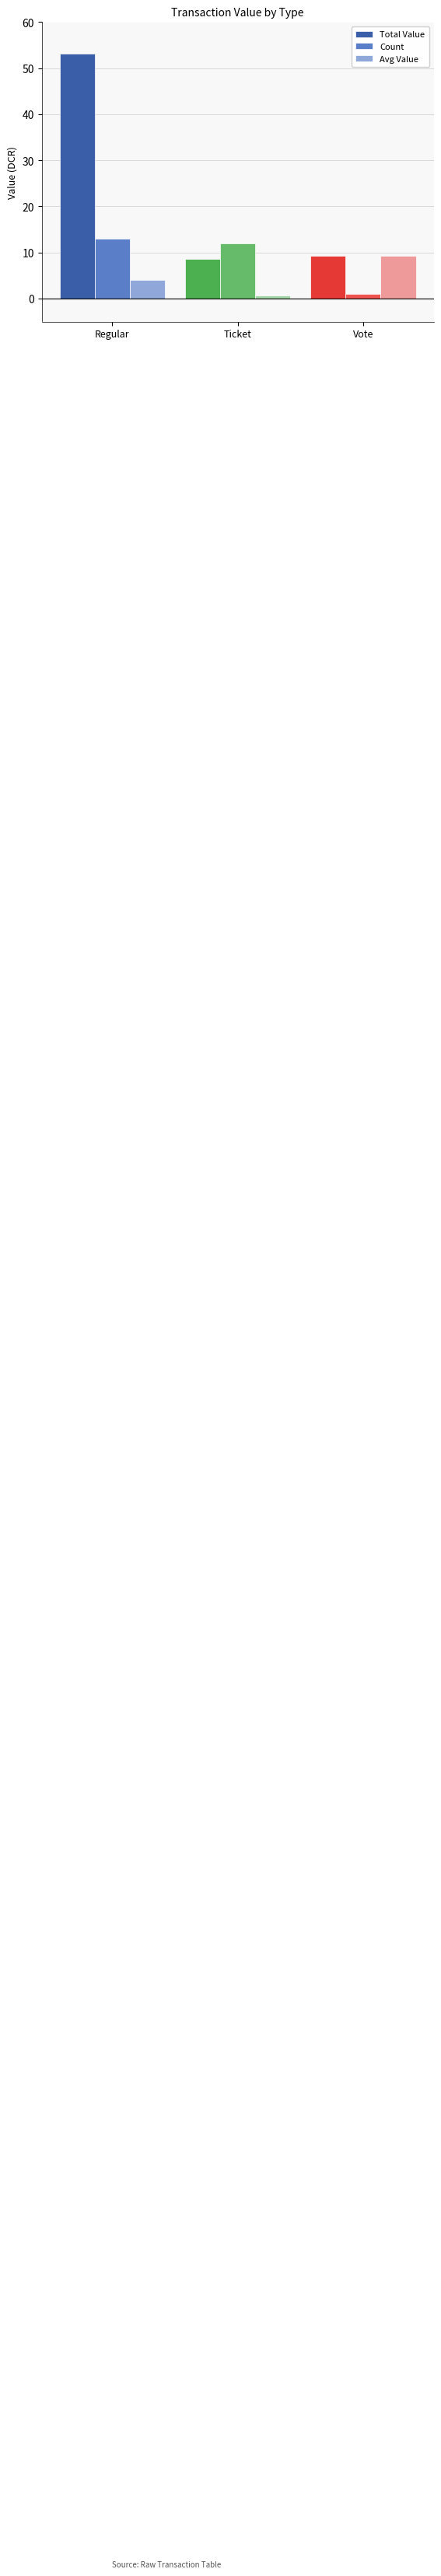

Reading left to right, extract all data points from this chart.

Total Value: 53.2	8.6	9.3
Count: 13.0	12.0	1.0
Avg Value: 4.1	0.7	9.3